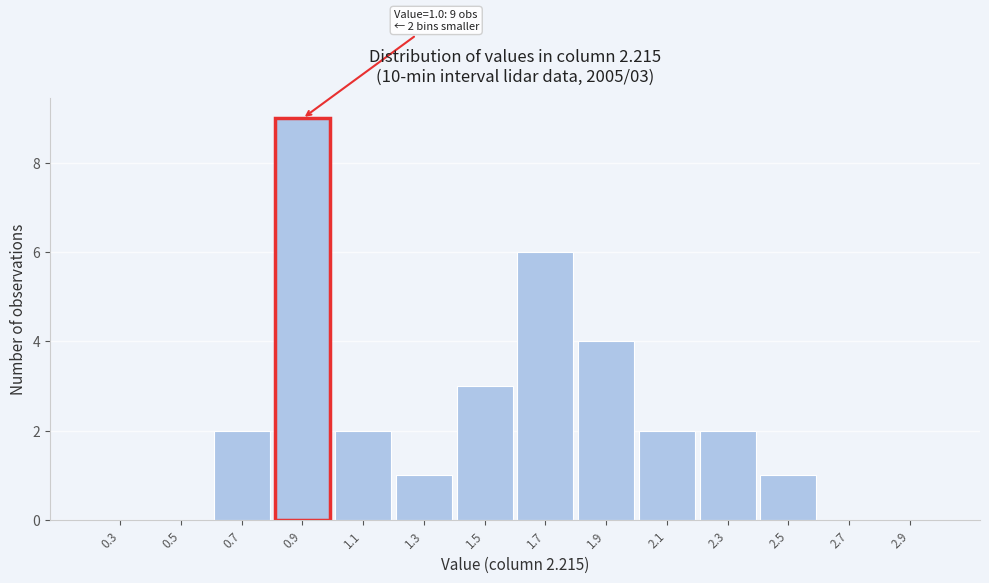

Reading left to right, list all the values displayed in this chart.

0.3=0	0.5=0	0.7=2	0.9=9	1.1=2	1.3=1	1.5=3	1.7=6	1.9=4	2.1=2	2.3=2	2.5=1	2.7=0	2.9=0